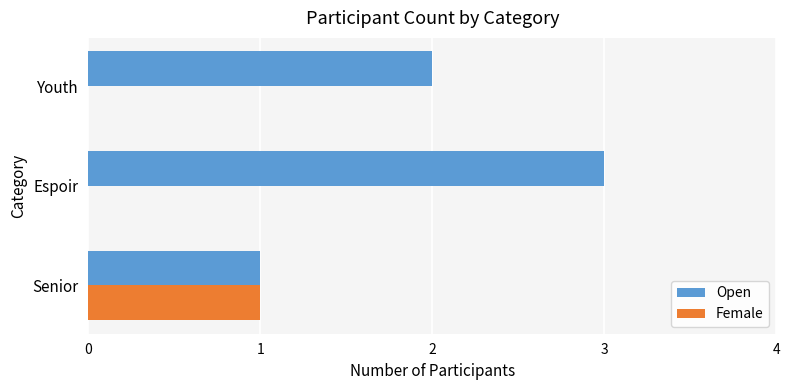

What are all the series names shown in the legend?

Open, Female